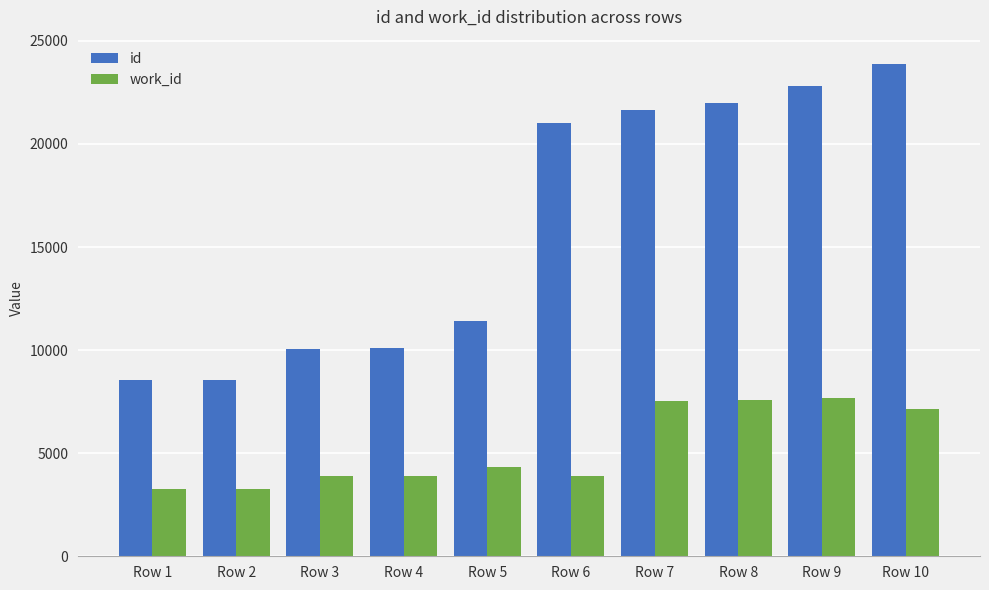

Which label corresponds to the largest value in the chart?

Row 10